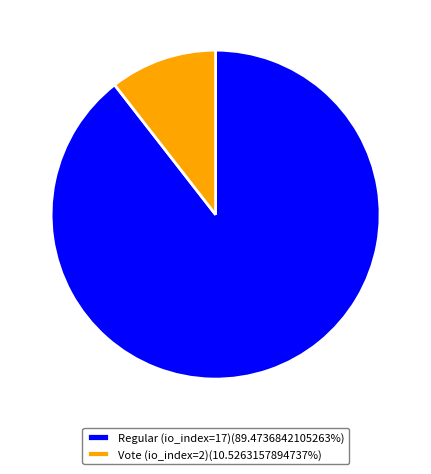

Rank the categories by value from highest to lowest.

Regular (io_index=17), Vote (io_index=2)